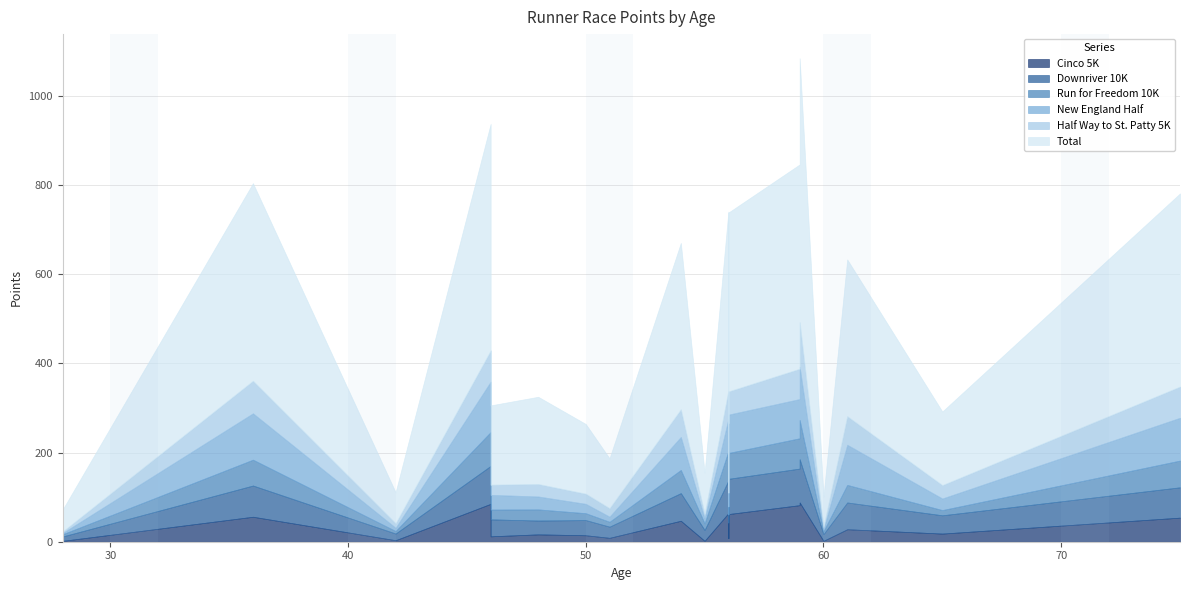

At 46, list the series in order from smallest to largest.

Cinco 5K, Run for Freedom 10K, Half Way to St. Patty 5K, New England Half, Downriver 10K, Total